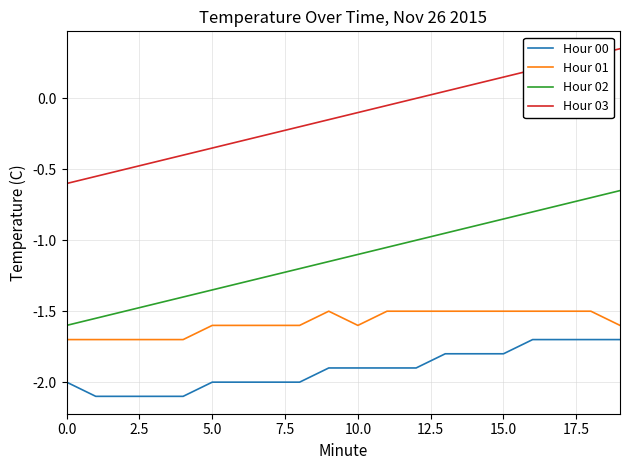

How many categories are shown in the chart?

20